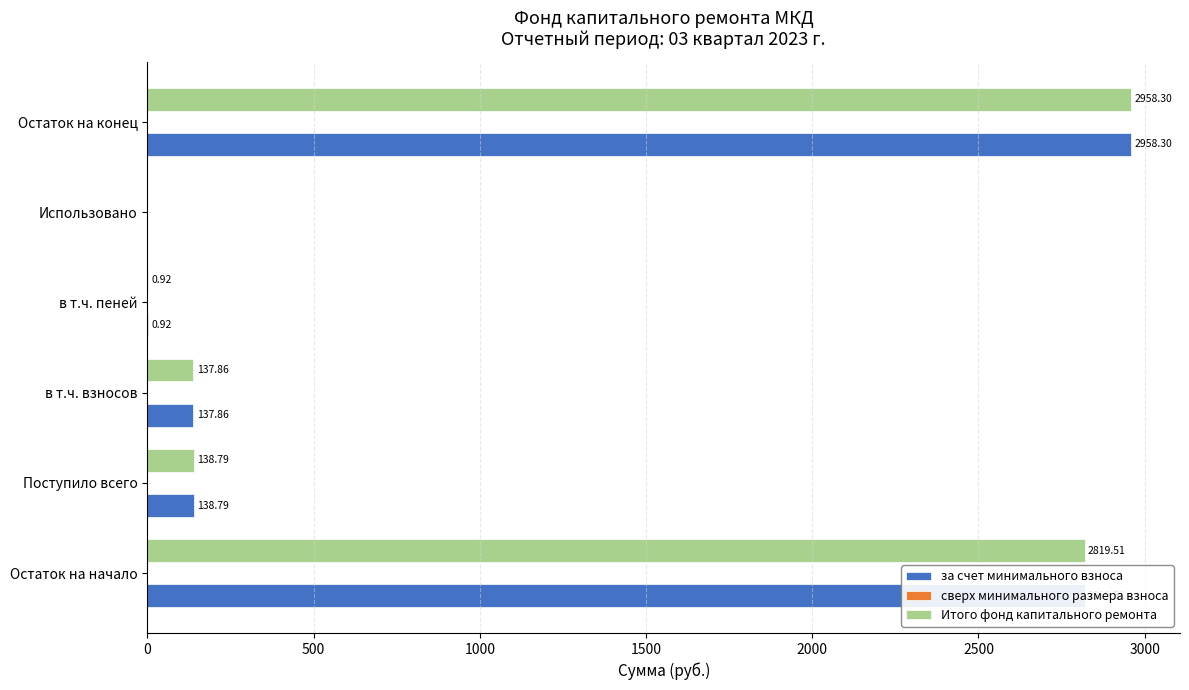

What is the sum of the Итого фонд капитального ремонта values at в т.ч. взносов and Использовано?

137.9